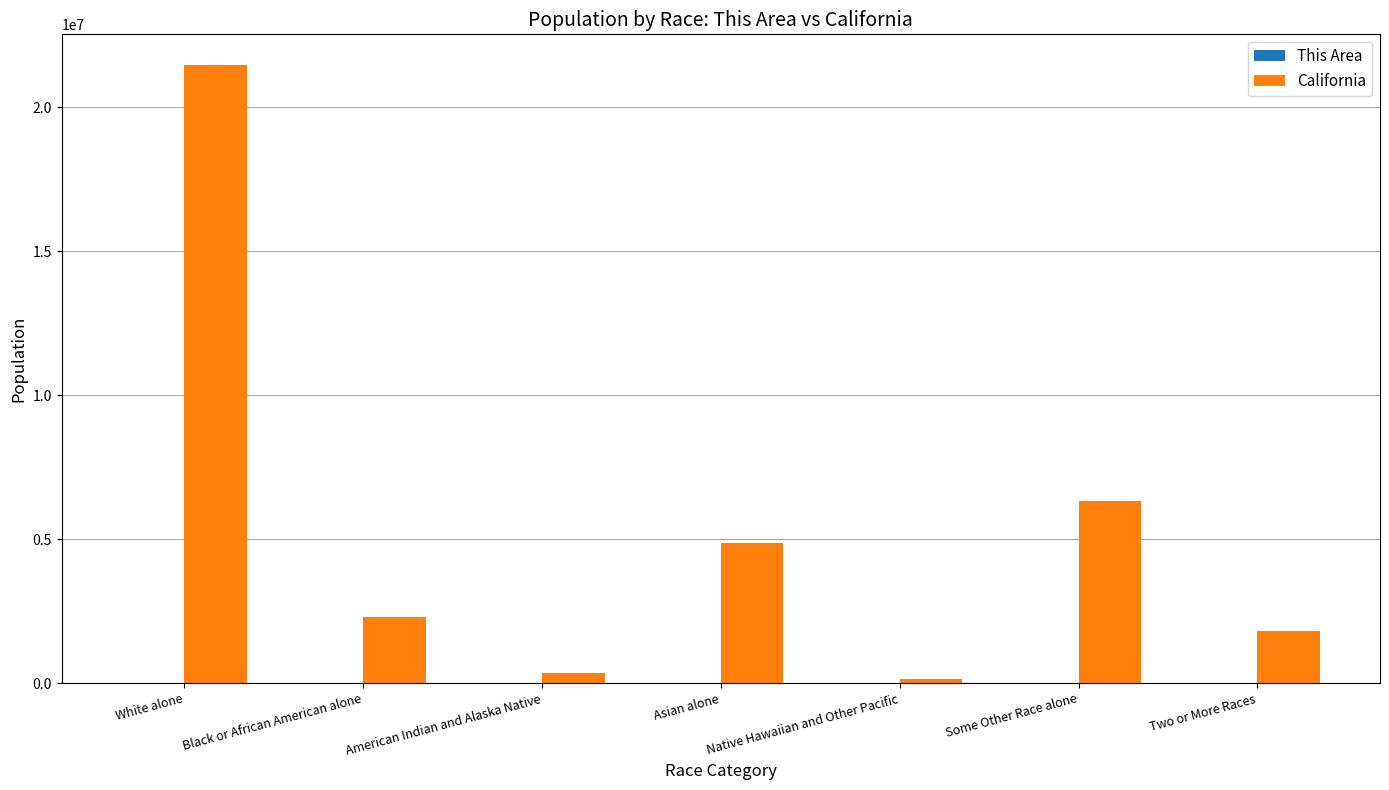

Between White alone and Some Other Race alone, which series saw the biggest shift?

California